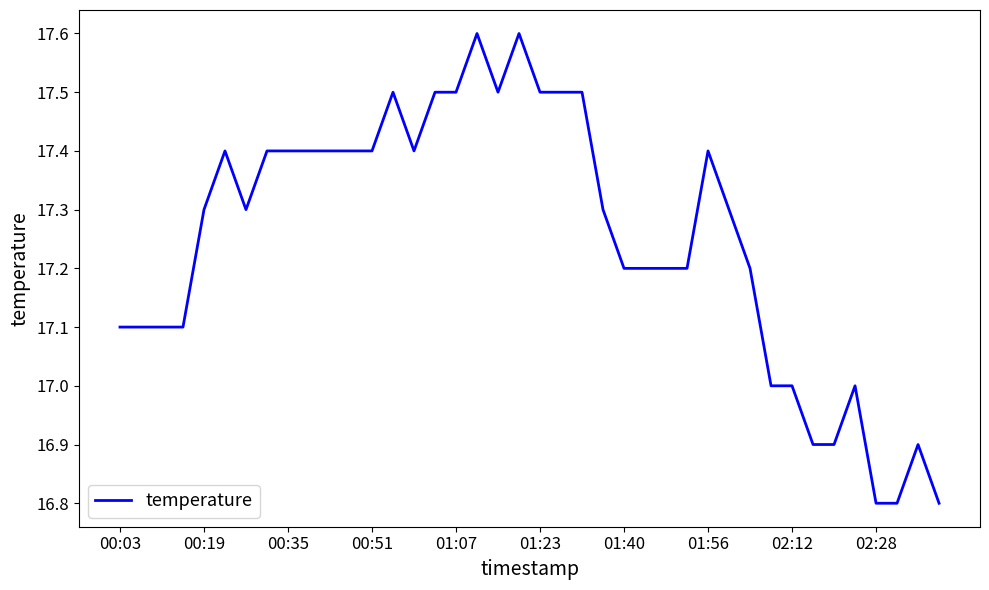

What is the smallest value displayed?

16.8